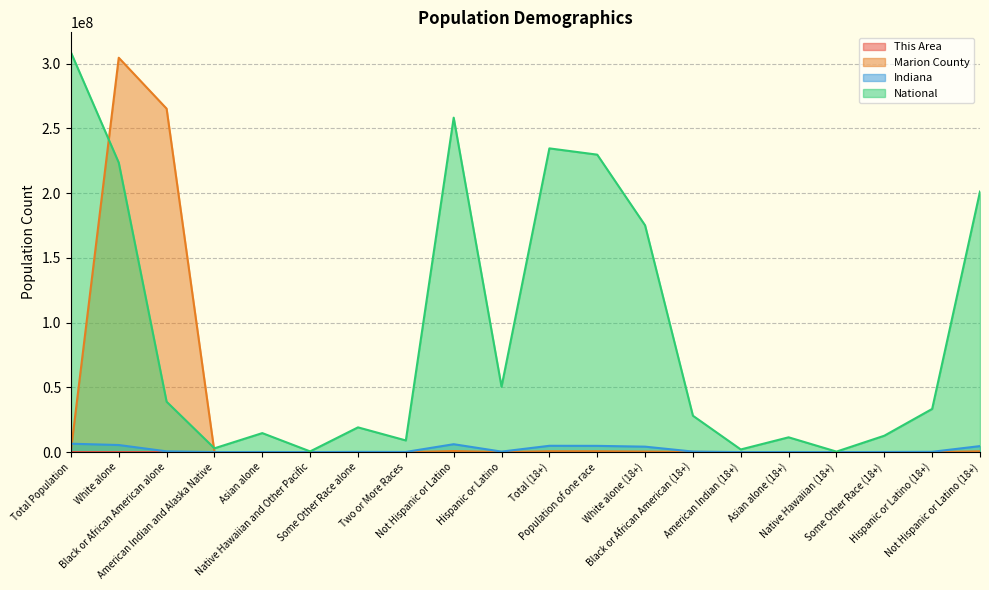

Does the chart display data point markers on the line(s)?

No